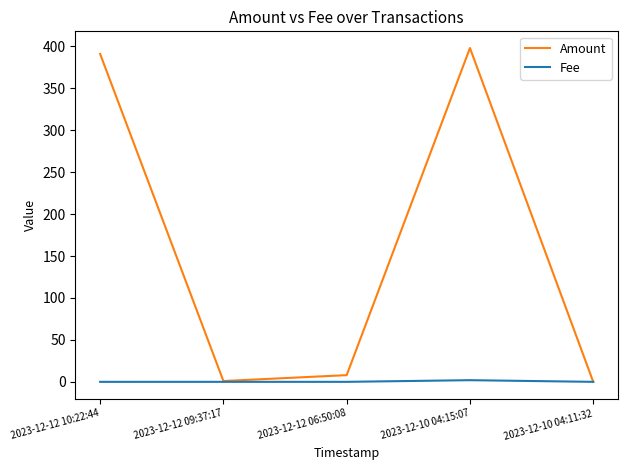

What is the highest value of the Amount series?

398.0